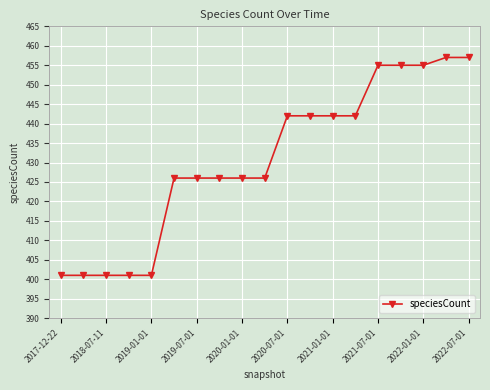

Reading right to left, extract all data points from this chart.

457	457	455	455	455	442	442	442	442	426	426	426	426	426	401	401	401	401	401